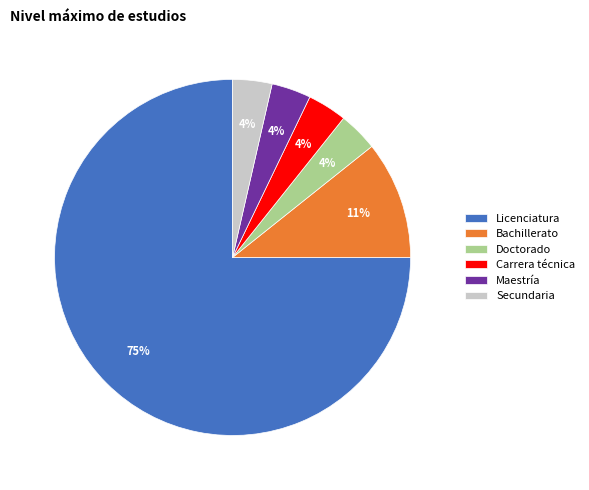

What is the ratio of the value at Maestría to the value at Doctorado?

1.0